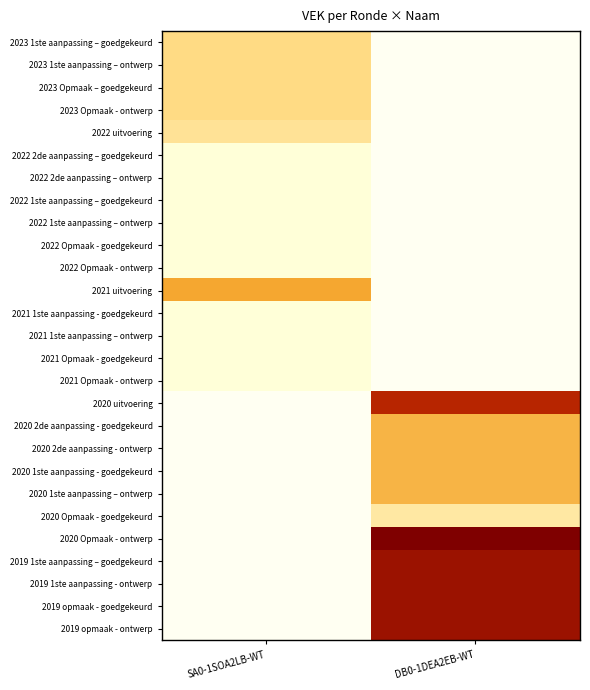

At which label does 2020 uitvoering reach its minimum?

SA0-1SOA2LB-WT